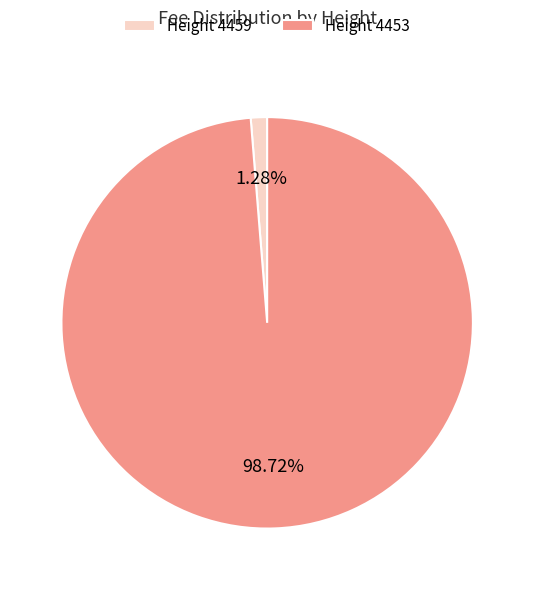

Rank the categories by value from highest to lowest.

Height 4453, Height 4459